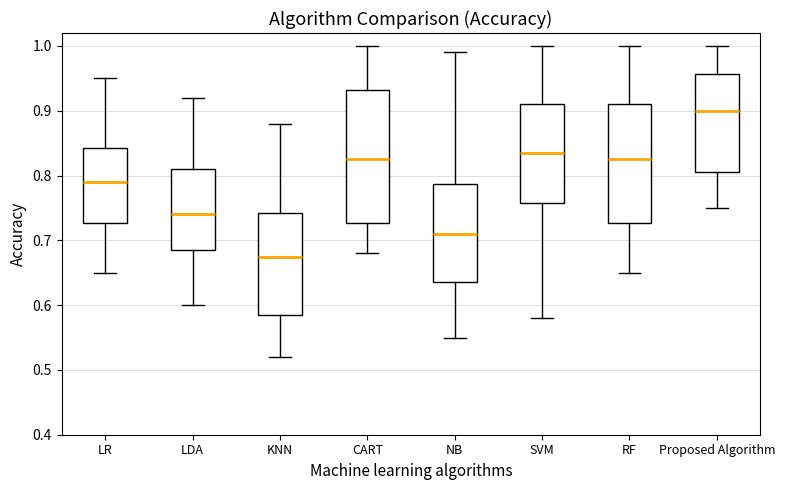

Which box has the lowest median line?

KNN